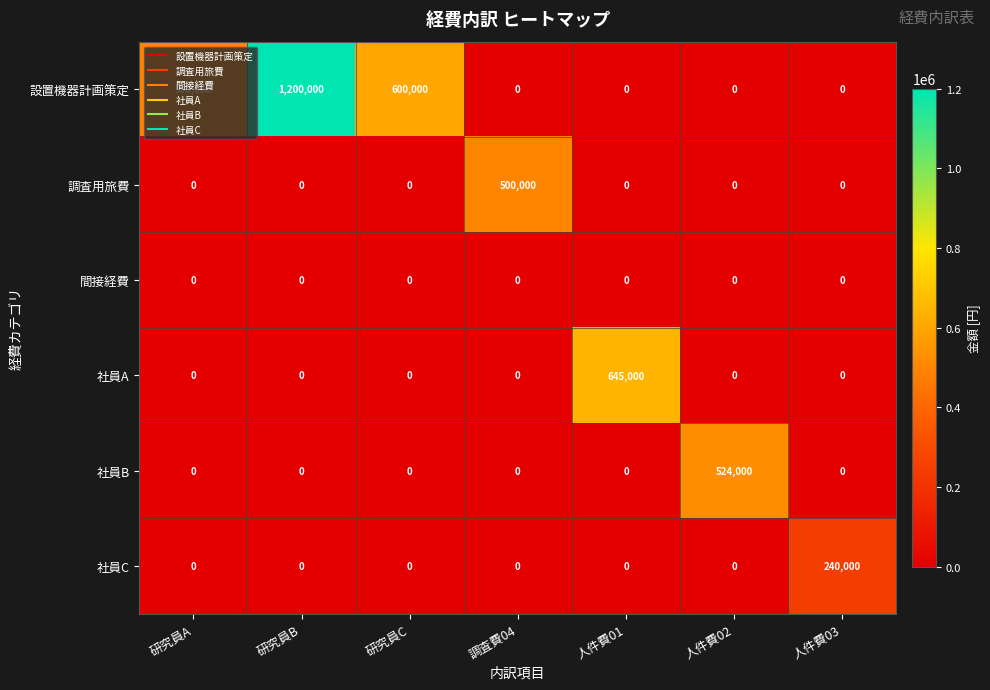

Between 調査費04 and 人件費03, which series saw the biggest shift?

調査用旅費